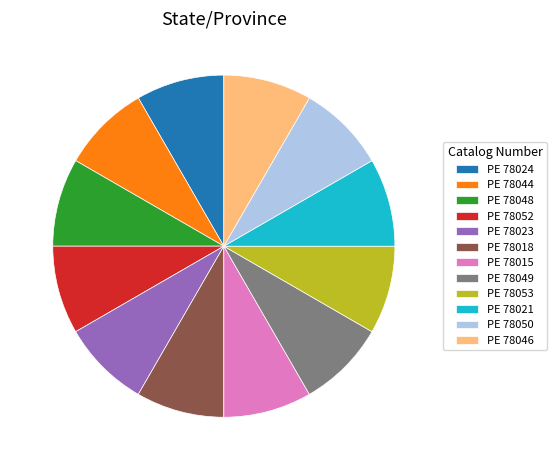

True or false: PE 78021 accounts for 1% of the total.

False